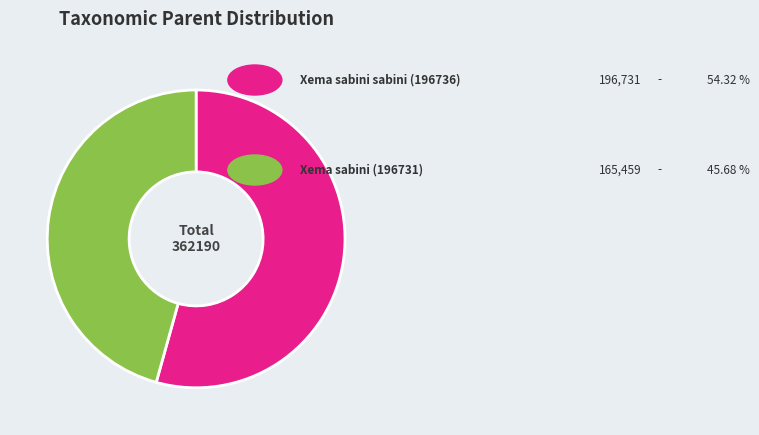

Is there any slice that represents more than half of the pie?

Yes